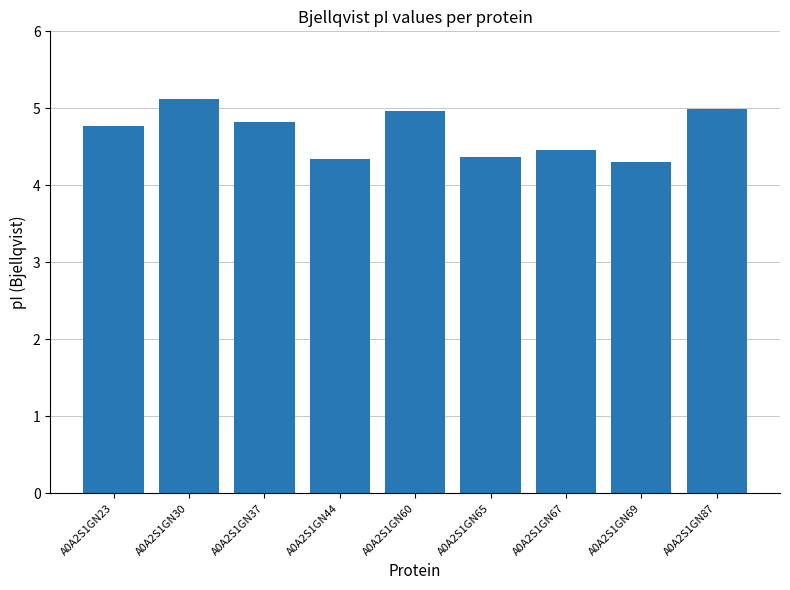

Reading left to right, transcribe all the data shown in this chart.

A0A2S1GN23=4.8	A0A2S1GN30=5.1	A0A2S1GN37=4.8	A0A2S1GN44=4.3	A0A2S1GN60=5.0	A0A2S1GN65=4.4	A0A2S1GN67=4.5	A0A2S1GN69=4.3	A0A2S1GN87=5.0